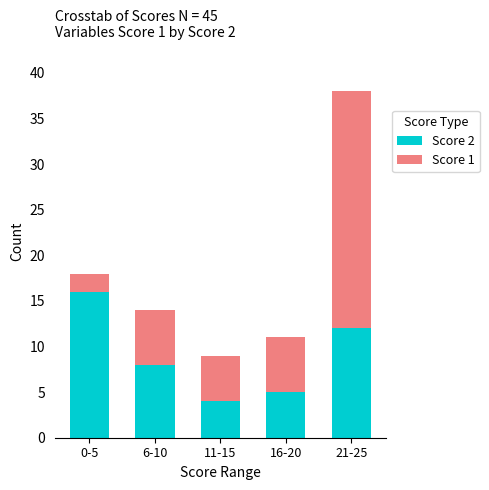

At which label does Score 2 reach its peak?

0-5